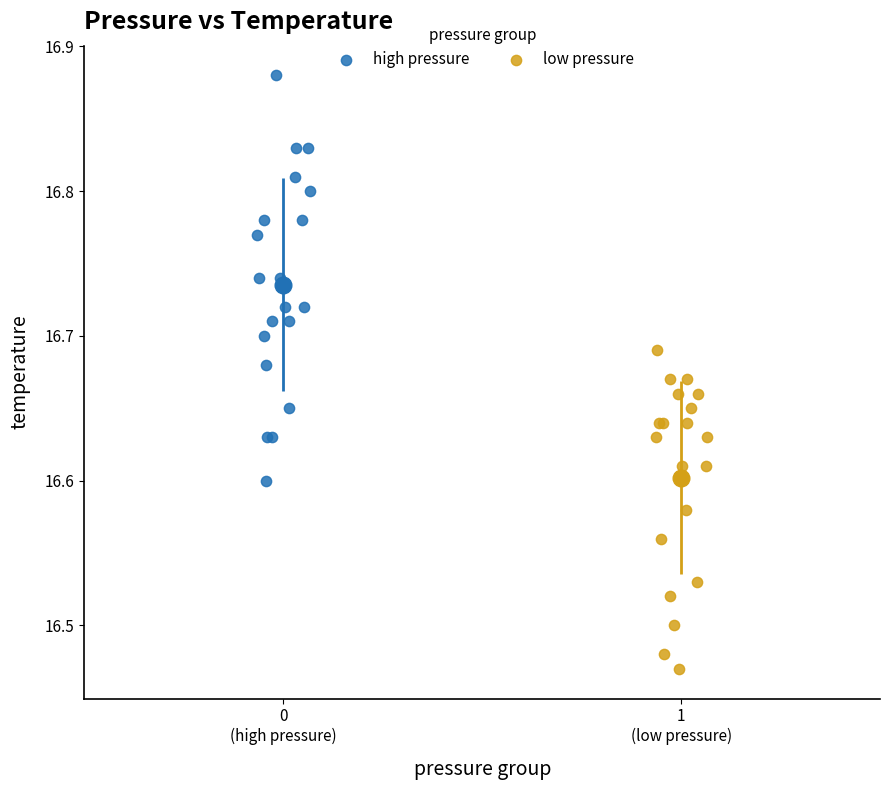

Which series has the widest spread of Y values?

high pressure